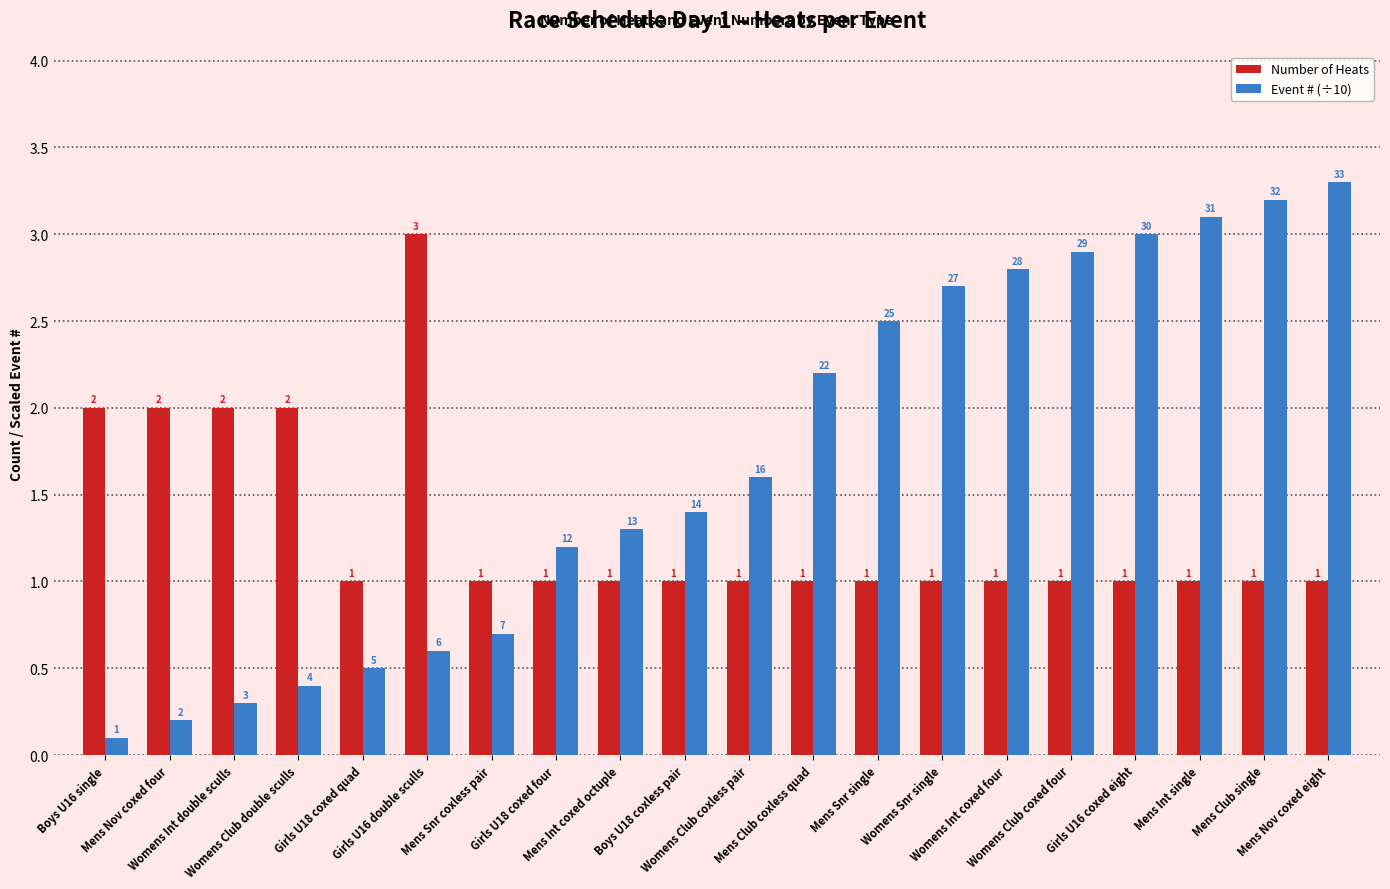

What is the lowest value of the Number of Heats series?

1.0